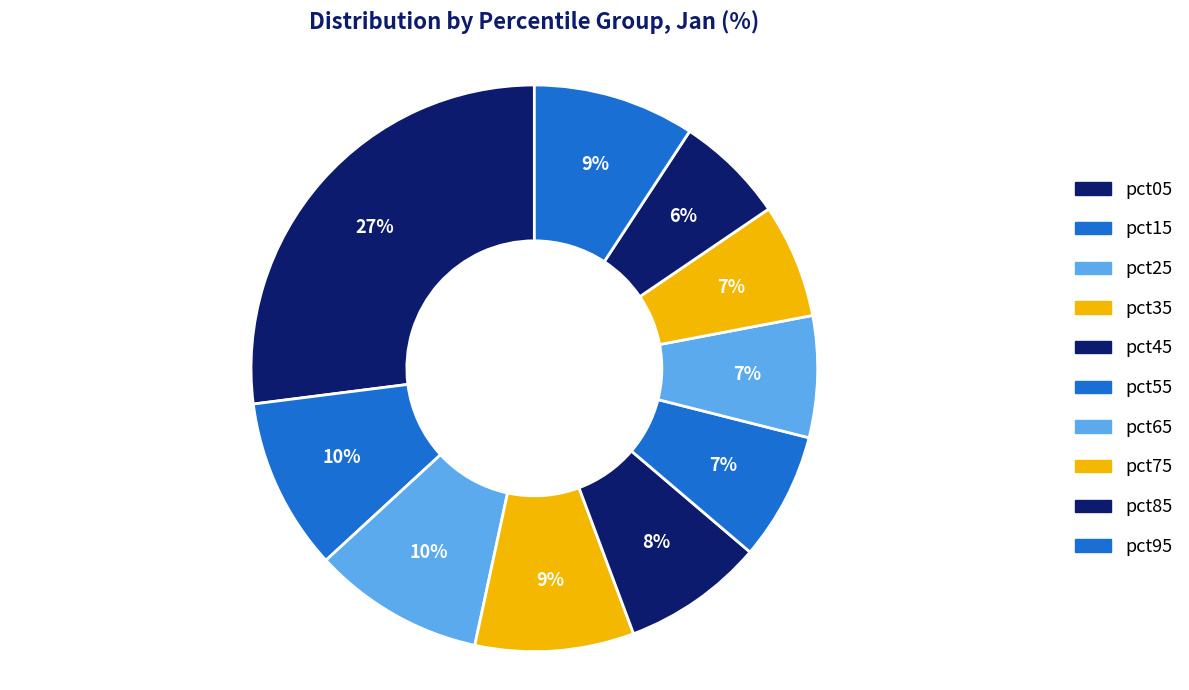

How many slices are in this pie chart?

10